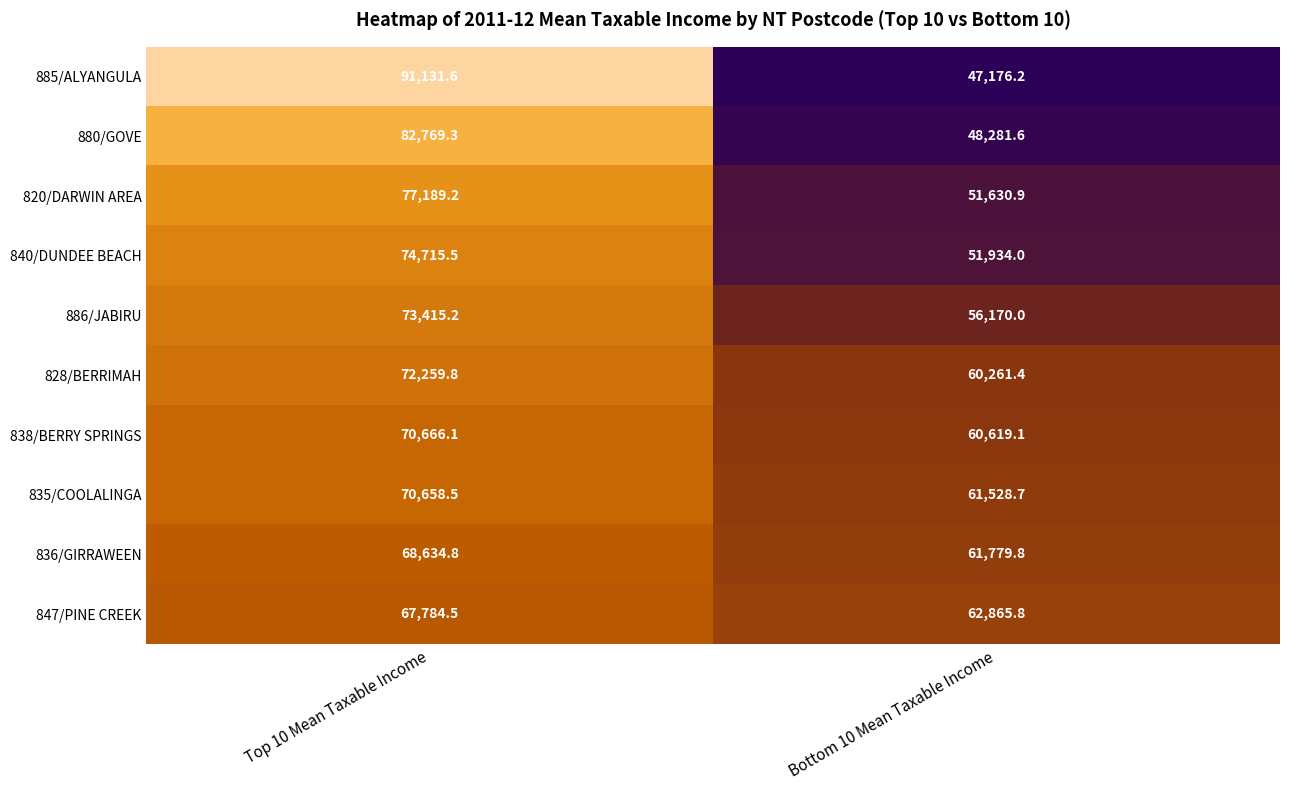

What is the average value of the 885/ALYANGULA series?

69153.9